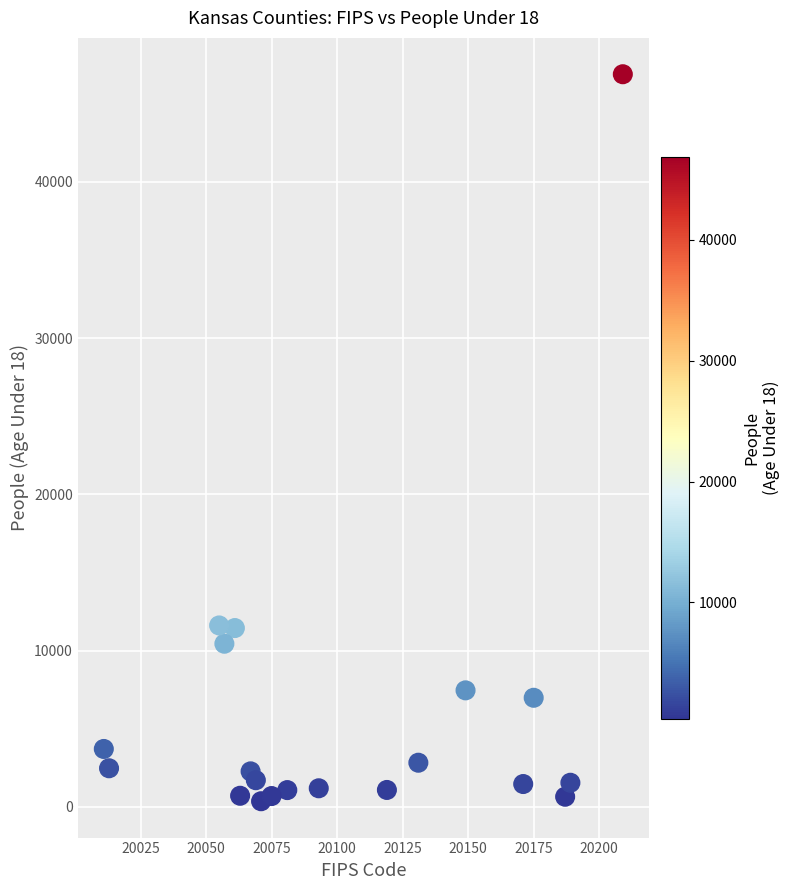

What is the range of Y values (max minus min)?

46531